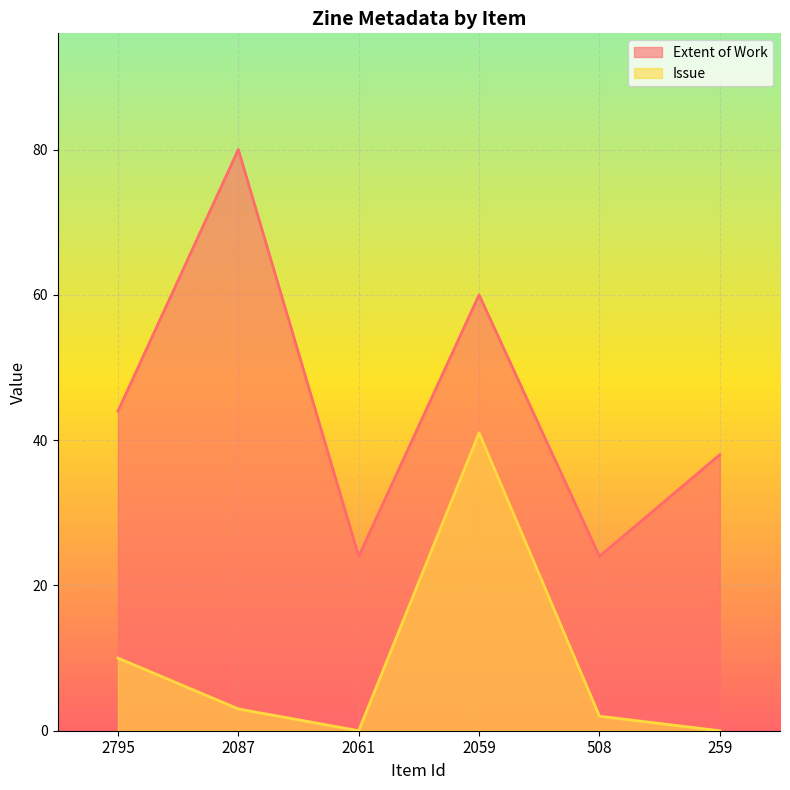

Does the chart display data point markers on the line(s)?

No